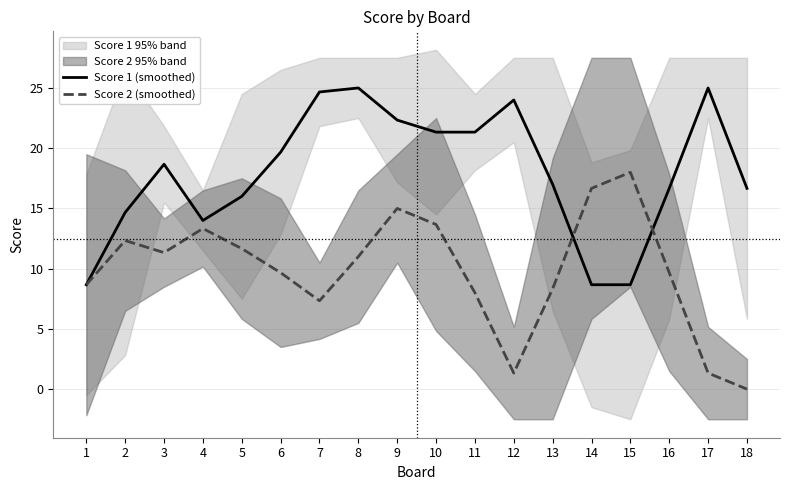

What is the difference between the highest and lowest values at 10?

7.7